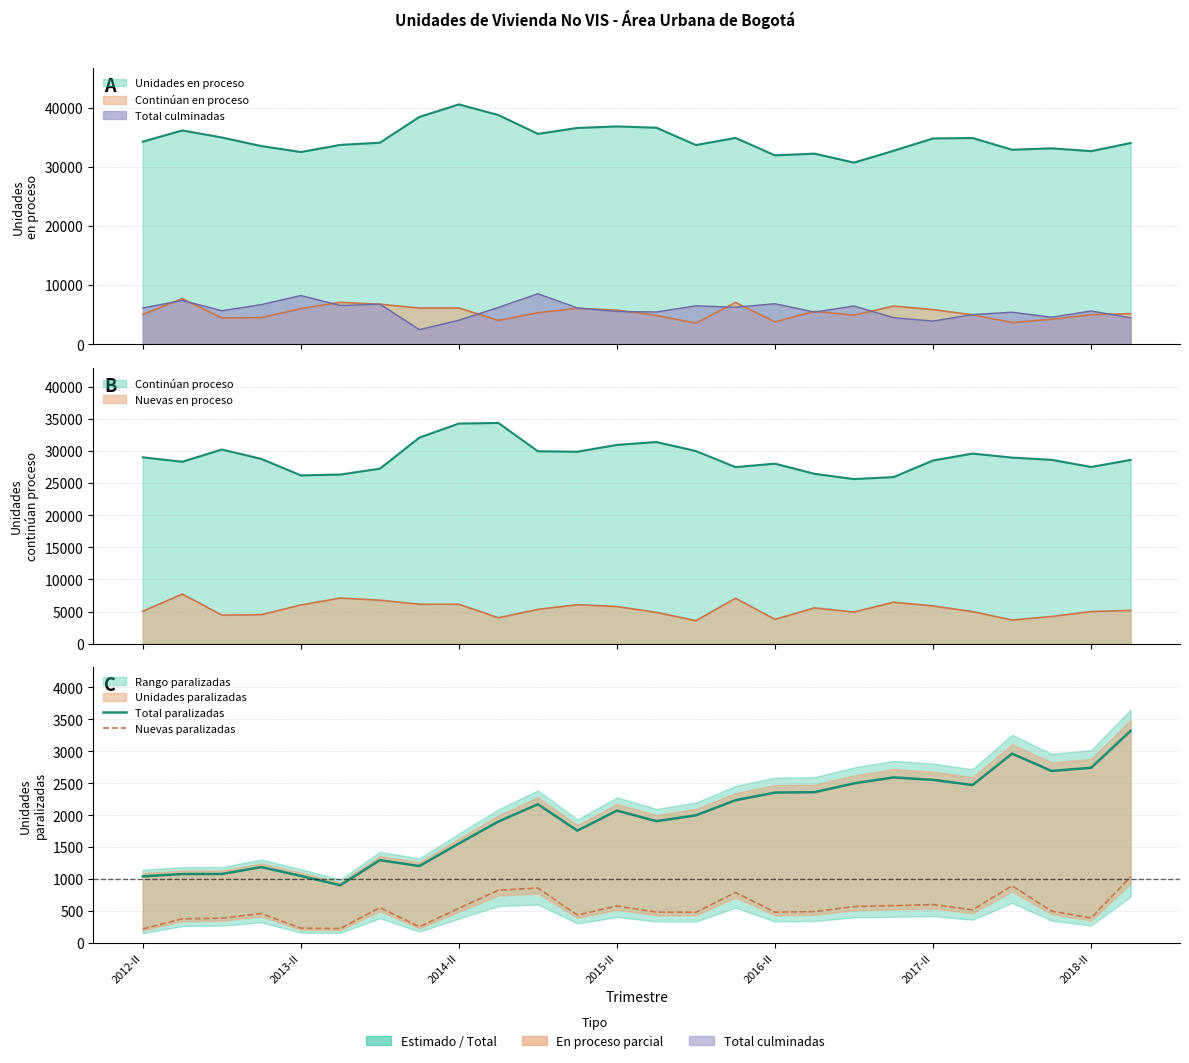

Rank the series at 14 from highest to lowest value.

Total paralizadas, Nuevas paralizadas